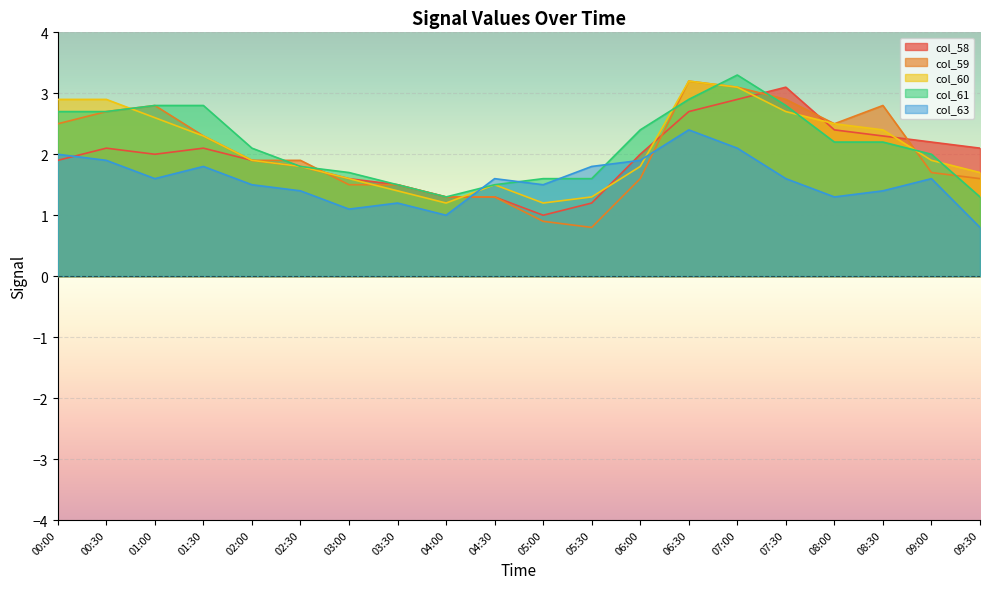

Reading left to right, transcribe all the data shown in this chart.

col_58: 00:00=1.9	00:30=2.1	01:00=2.0	01:30=2.1	02:00=1.9	02:30=1.8	03:00=1.6	03:30=1.5	04:00=1.3	04:30=1.3	05:00=1.0	05:30=1.2	06:00=2.0	06:30=2.7	07:00=2.9	07:30=3.1	08:00=2.4	08:30=2.3	09:00=2.2	09:30=2.1
col_59: 00:00=2.5	00:30=2.7	01:00=2.8	01:30=2.3	02:00=1.9	02:30=1.9	03:00=1.5	03:30=1.5	04:00=1.3	04:30=1.3	05:00=0.9	05:30=0.8	06:00=1.6	06:30=3.2	07:00=3.1	07:30=2.9	08:00=2.5	08:30=2.8	09:00=1.7	09:30=1.6
col_60: 00:00=2.9	00:30=2.9	01:00=2.6	01:30=2.3	02:00=1.9	02:30=1.8	03:00=1.6	03:30=1.4	04:00=1.2	04:30=1.5	05:00=1.2	05:30=1.3	06:00=1.8	06:30=3.2	07:00=3.1	07:30=2.7	08:00=2.5	08:30=2.4	09:00=1.9	09:30=1.7
col_61: 00:00=2.7	00:30=2.7	01:00=2.8	01:30=2.8	02:00=2.1	02:30=1.8	03:00=1.7	03:30=1.5	04:00=1.3	04:30=1.5	05:00=1.6	05:30=1.6	06:00=2.4	06:30=2.9	07:00=3.3	07:30=2.8	08:00=2.2	08:30=2.2	09:00=2.0	09:30=1.3
col_63: 00:00=2.0	00:30=1.9	01:00=1.6	01:30=1.8	02:00=1.5	02:30=1.4	03:00=1.1	03:30=1.2	04:00=1.0	04:30=1.6	05:00=1.5	05:30=1.8	06:00=1.9	06:30=2.4	07:00=2.1	07:30=1.6	08:00=1.3	08:30=1.4	09:00=1.6	09:30=0.8